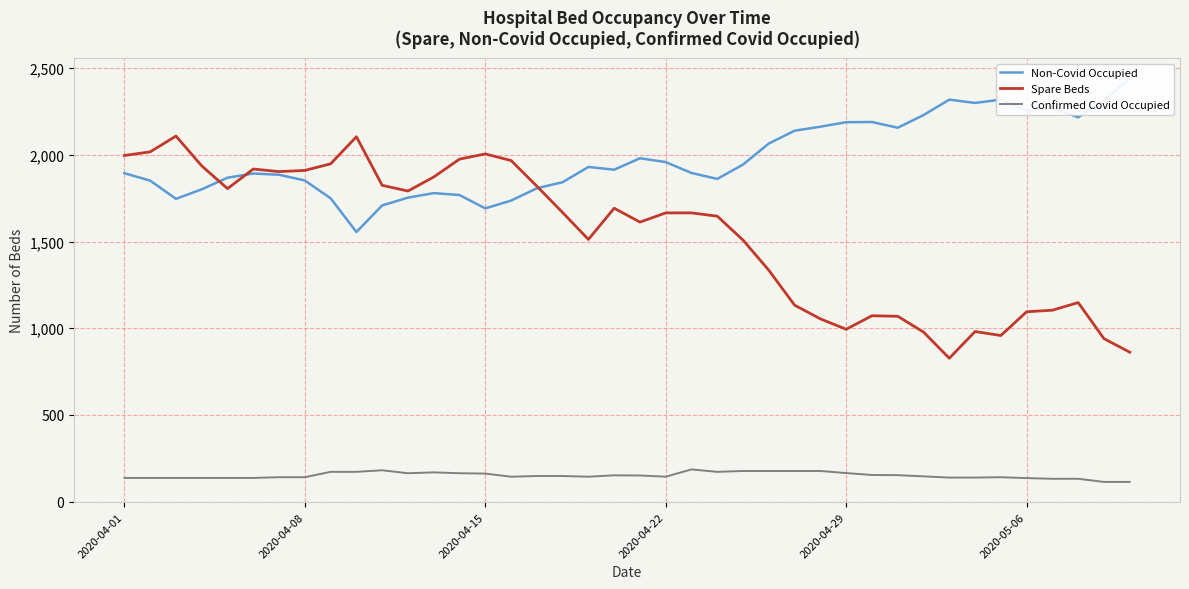

Reading left to right, list all the values displayed in this chart.

Non-Covid Occupied: 1894	1851	1746	1801	1868	1892	1885	1852	1749	1555	1708	1753	1779	1768	1691	1736	1807	1842	1930	1914	1980	1958	1895	1861	1944	2065	2139	2162	2188	2189	2156	2229	2318	2299	2318	2255	2271	2216	2314	2440
Spare Beds: 1996	2017	2108	1936	1805	1918	1903	1910	1948	2104	1824	1791	1872	1975	2005	1967	1819	1667	1512	1692	1612	1665	1665	1646	1508	1334	1133	1054	994	1072	1069	978	827	981	958	1095	1104	1148	940	862
Confirmed Covid Occupied: 137	137	137	137	137	137	141	141	172	172	181	164	169	164	162	144	148	148	144	152	151	144	186	172	177	177	177	177	165	154	153	146	139	139	141	136	132	132	114	114